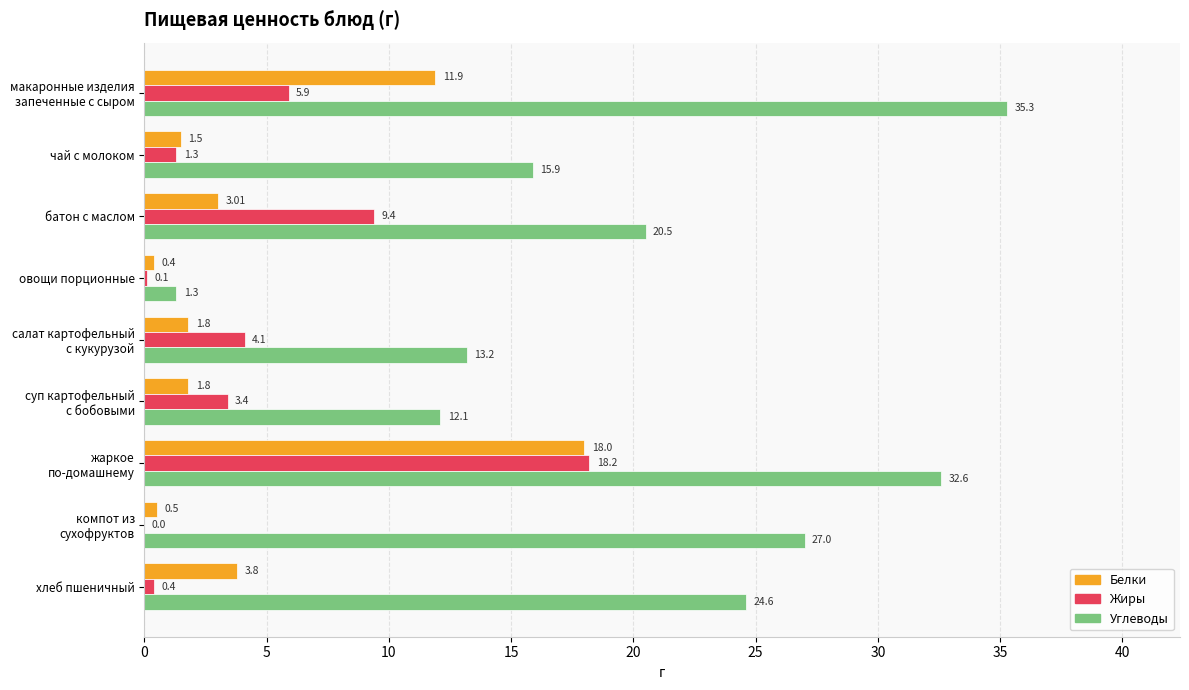

What is the sum of all Белки values?

42.7